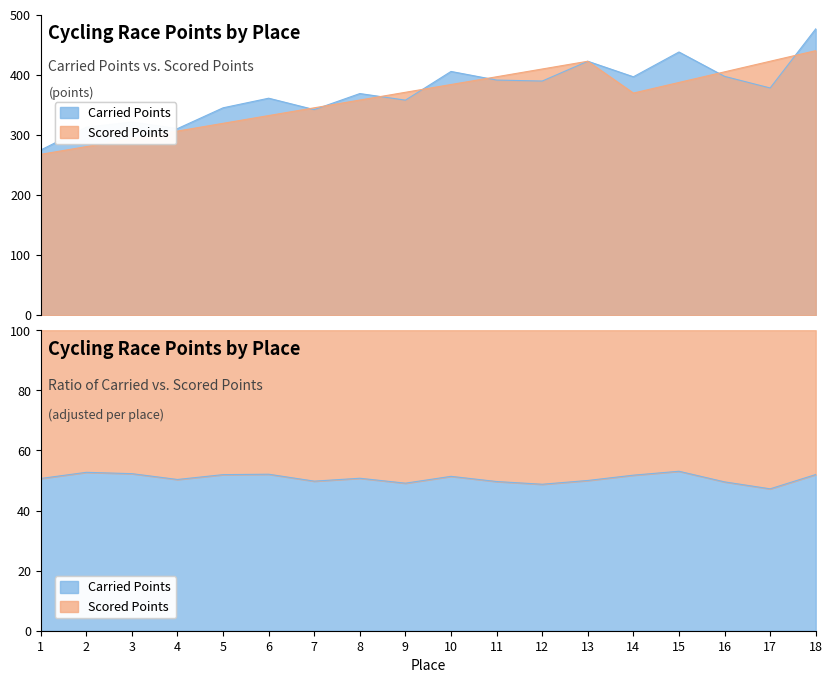

What is the difference between the highest and lowest values at 16?

7.5